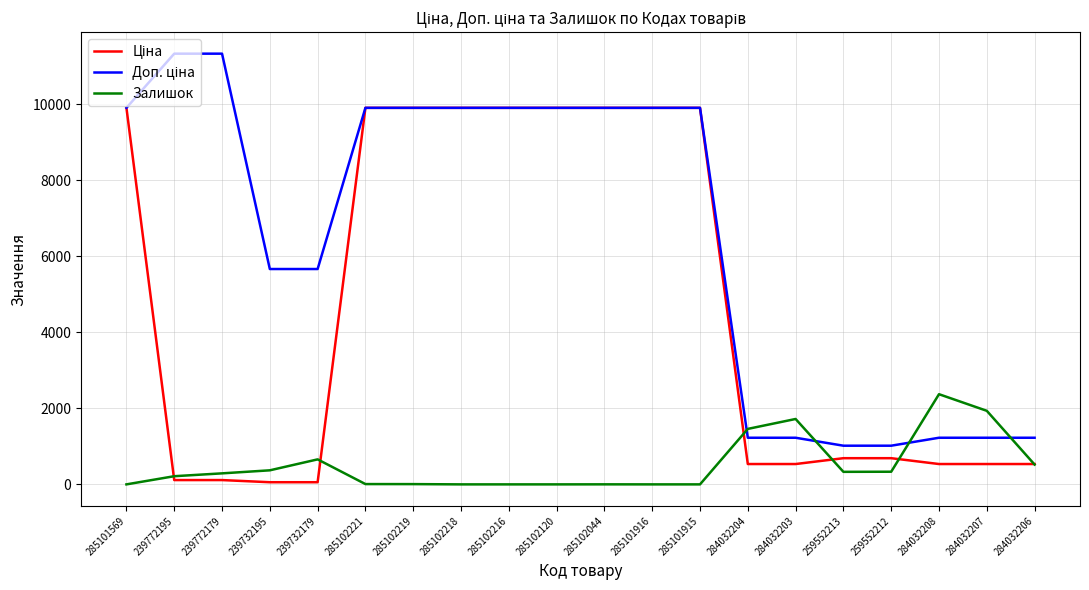

What is the greatest value displayed?

11334.0